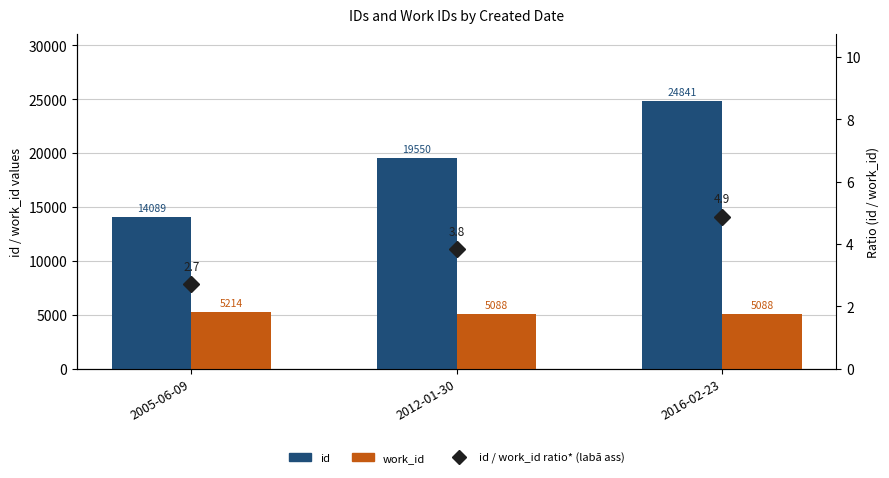

What position from the left is 2005-06-09?

1